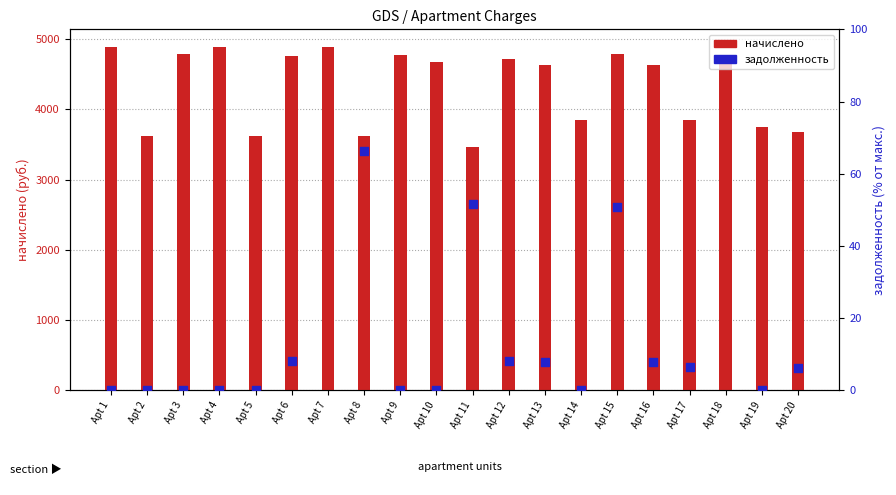

At how many categories does at least one series exceed 4869?

3